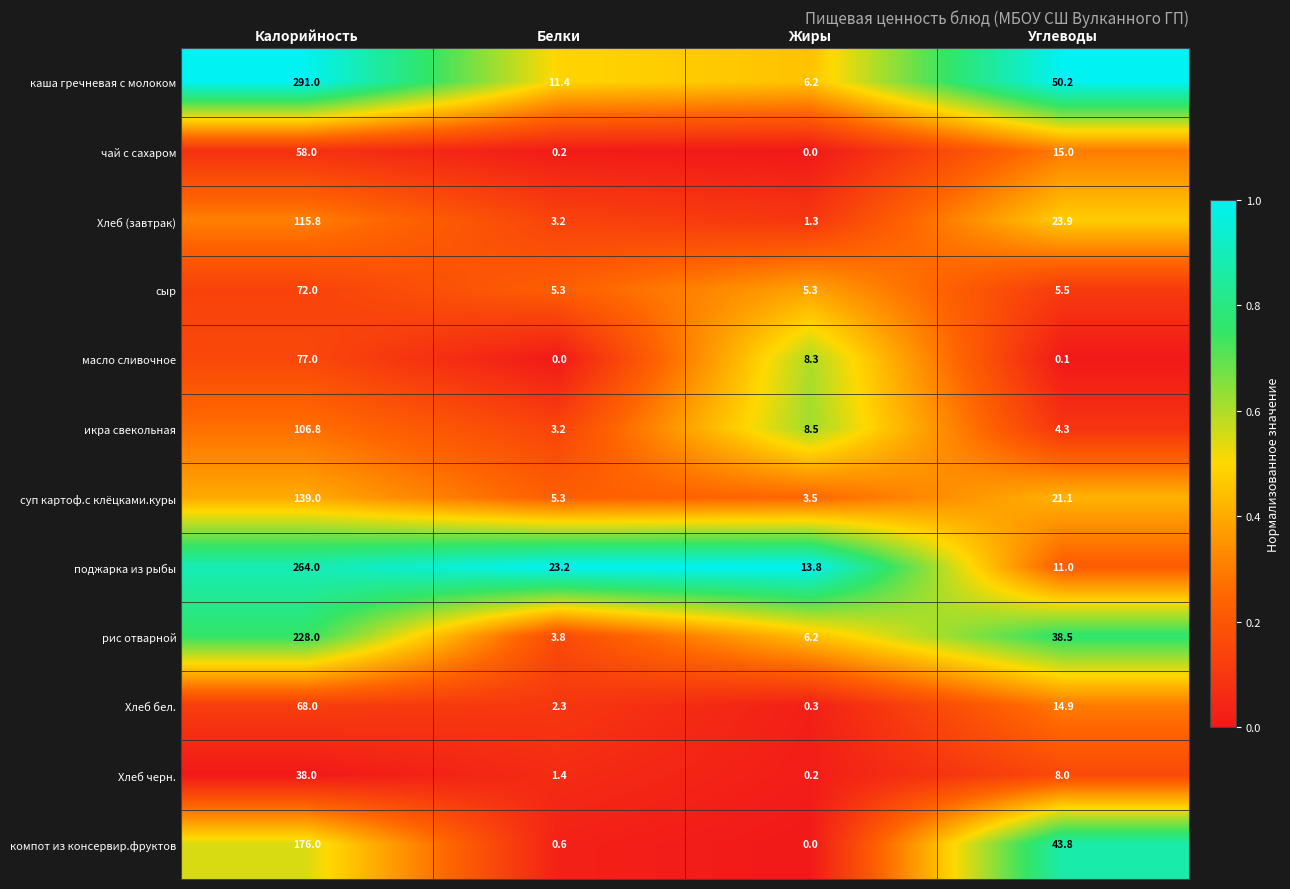

Which series changed the most between Калорийность and Углеводы?

поджарка из рыбы